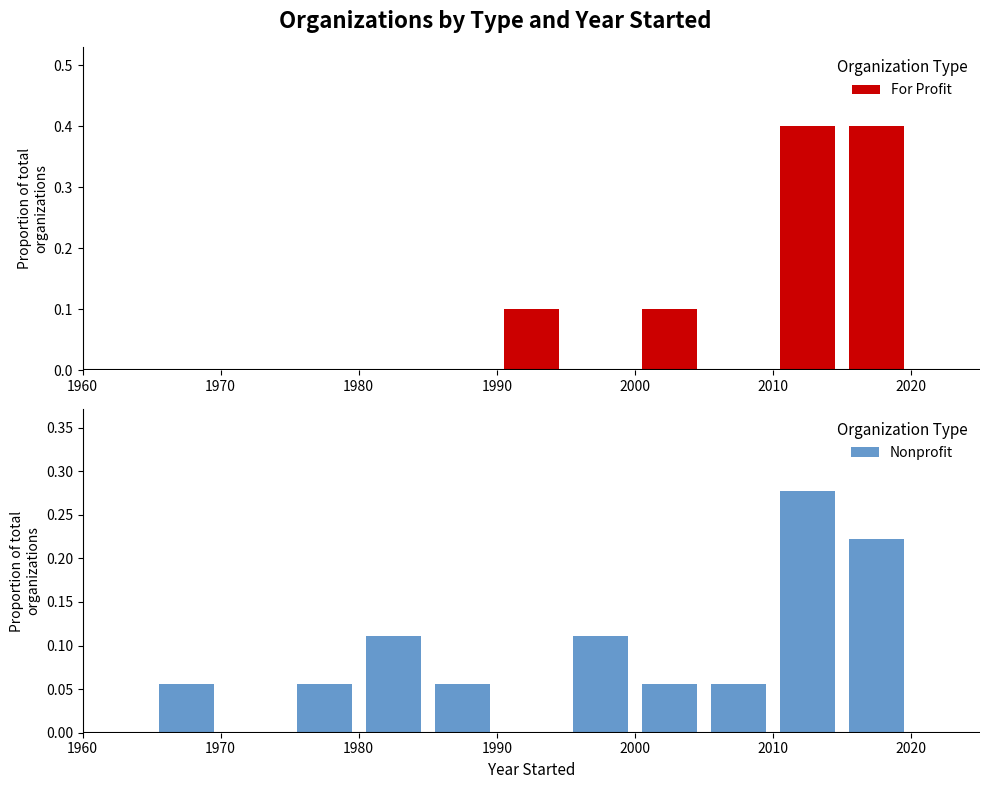

Count the number of categories in the chart.

12